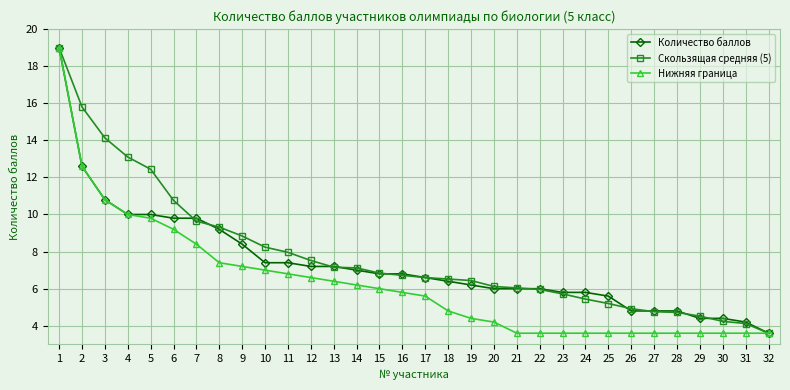

Between 10 and 11, which series saw the biggest shift?

Скользящая средняя (5)